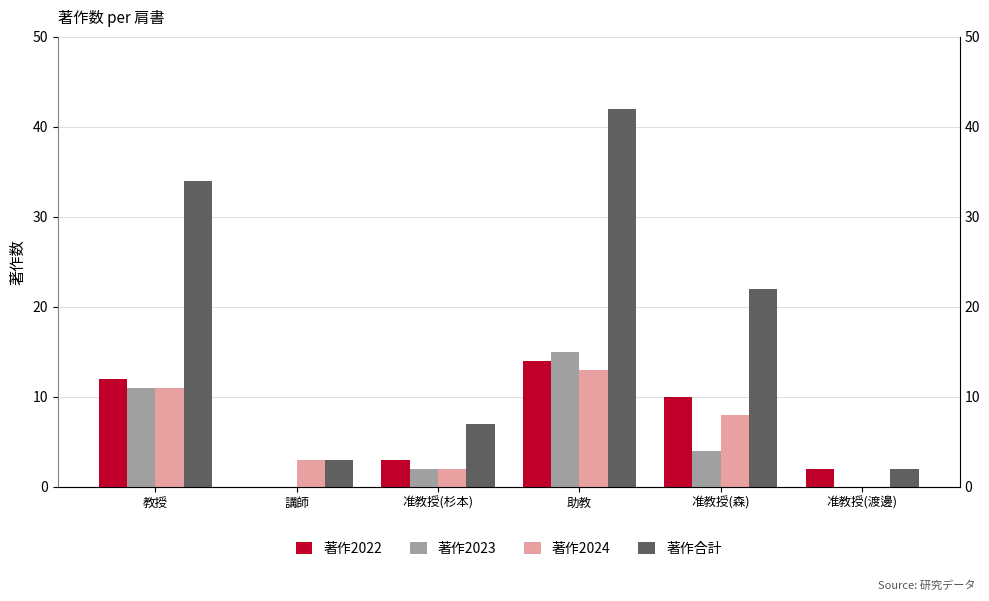

What is the label of the 4th bar from the left?

助教